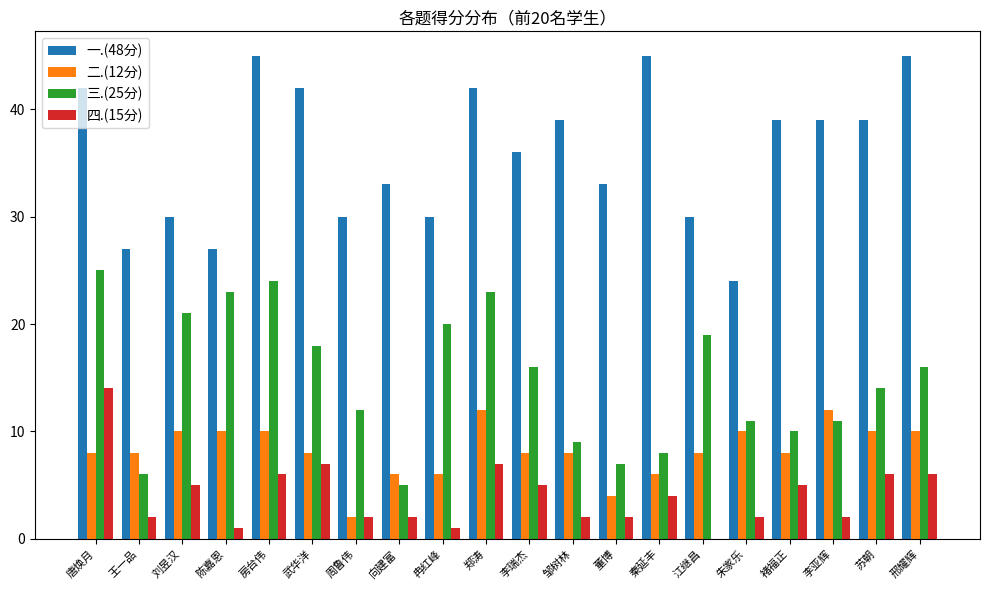

Reading left to right, what are all the values shown in this chart?

一.(48分): 42	27	30	27	45	42	30	33	30	42	36	39	33	45	30	24	39	39	39	45
二.(12分): 8	8	10	10	10	8	2	6	6	12	8	8	4	6	8	10	8	12	10	10
三.(25分): 25	6	21	23	24	18	12	5	20	23	16	9	7	8	19	11	10	11	14	16
四.(15分): 14	2	5	1	6	7	2	2	1	7	5	2	2	4	0	2	5	2	6	6